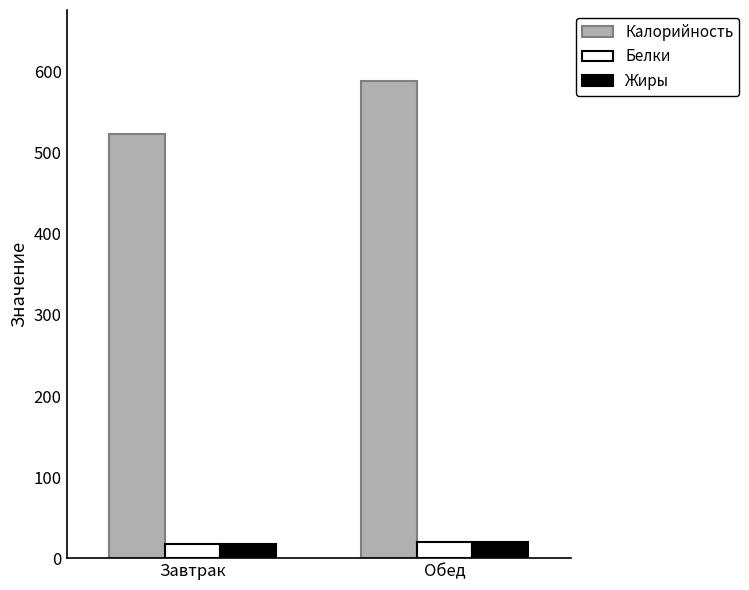

What is the highest value of the Жиры series?

20.1